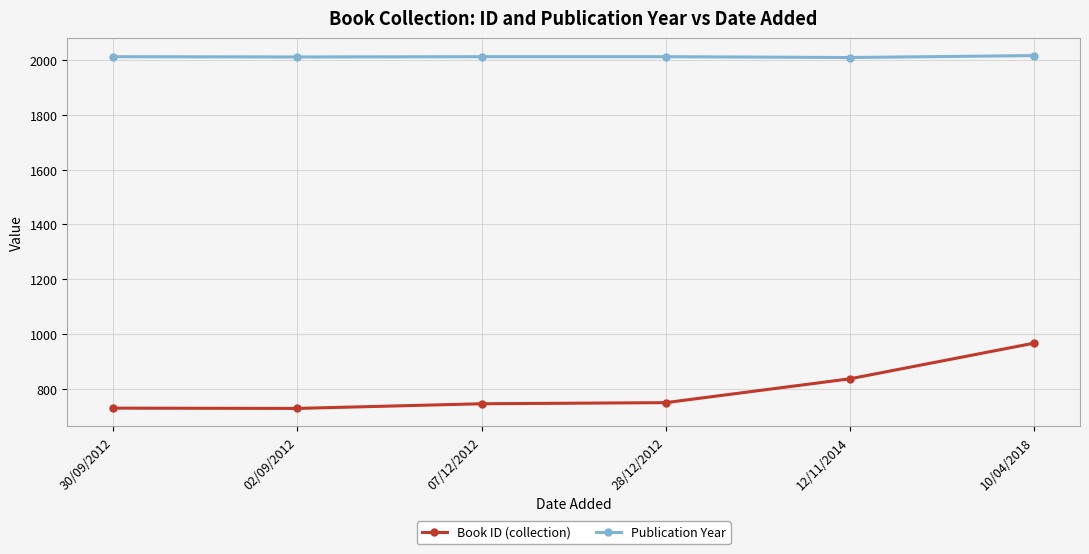

The value of Book ID (collection) at 02/09/2012 is 729. True or false?

True